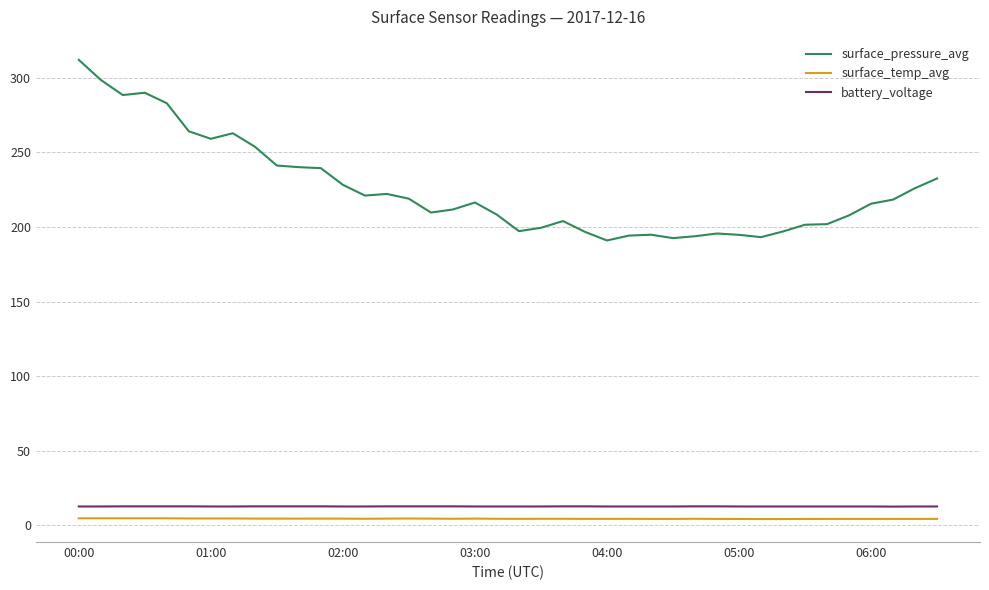

True or false: battery_voltage and surface_pressure_avg cross at least once.

False